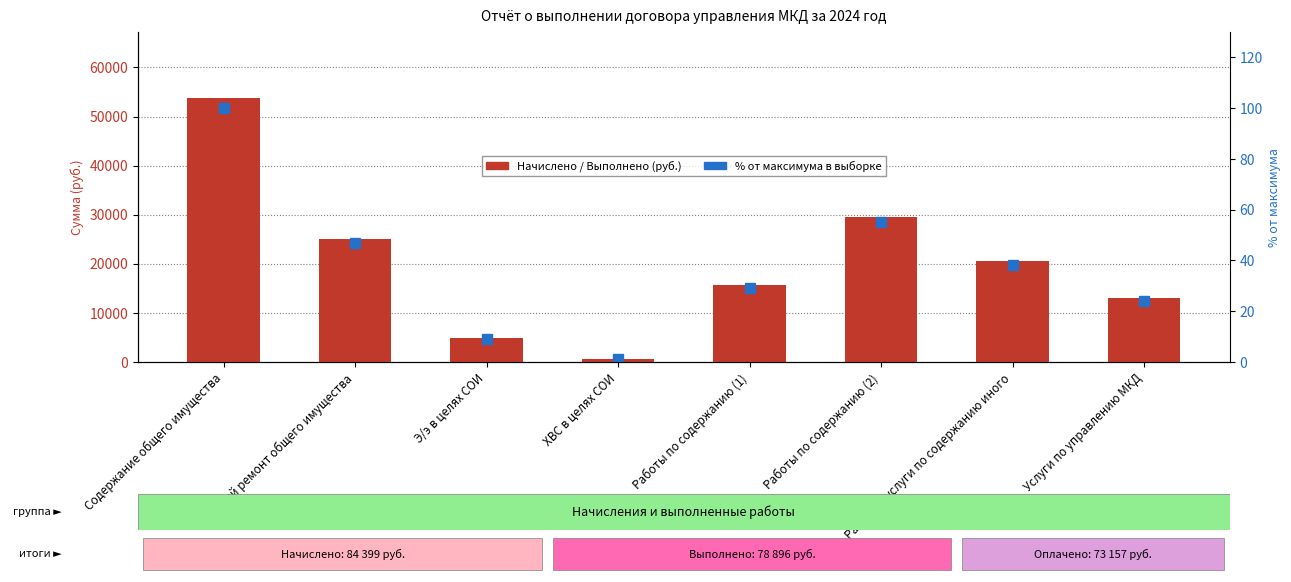

What is the label of the 3rd bar from the left?

Э/э в целях СОИ